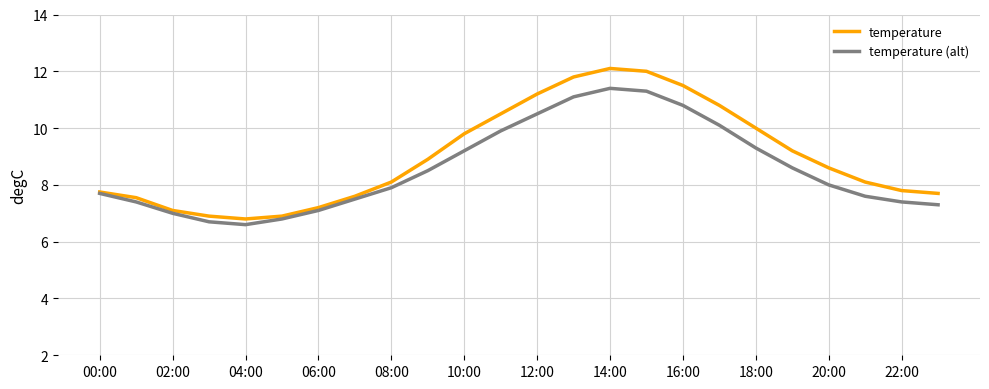

What is the lowest value of the temperature series?

6.8